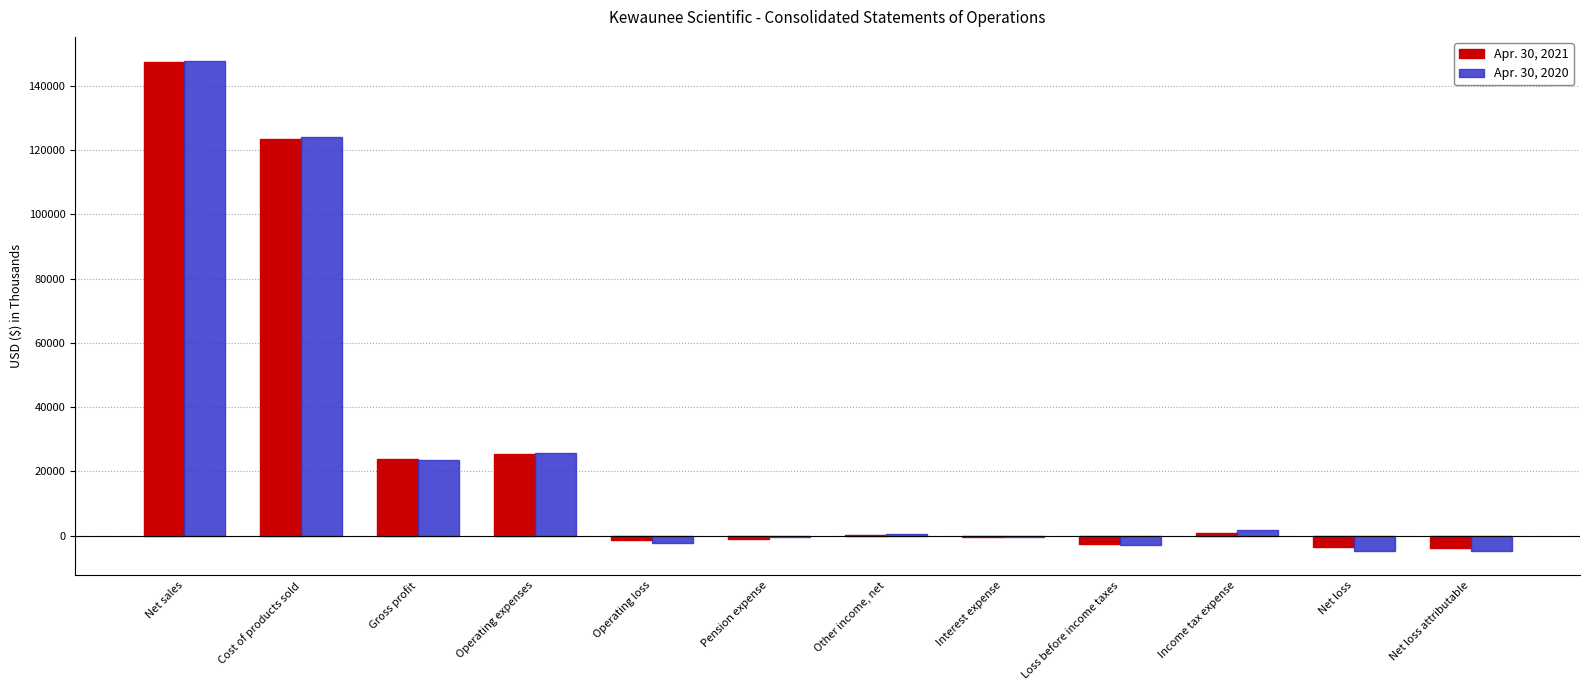

What is the greatest value displayed?

147540